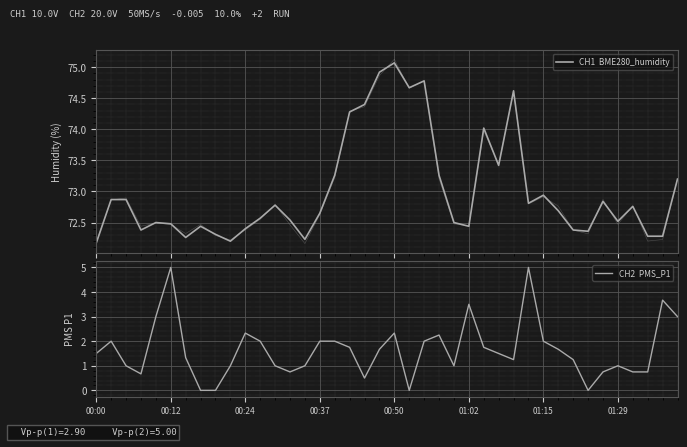

What is the label of the 18th point from the left?

17